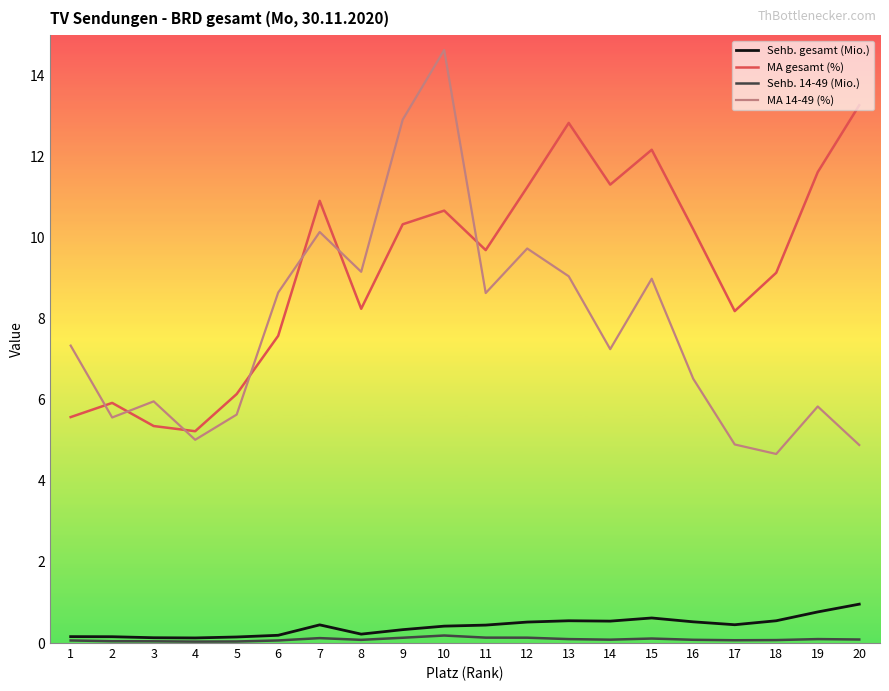

Is it true that MA 14-49 (%) equals 10.6 at 3?

False